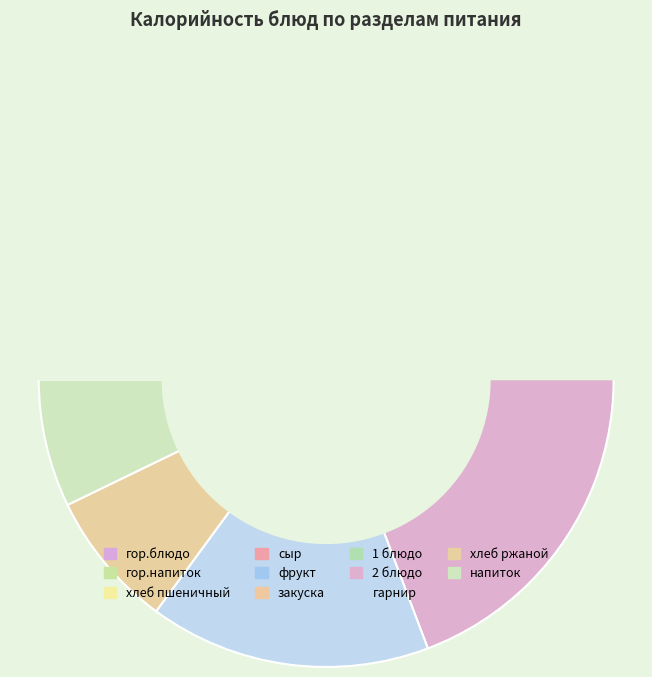

Does сыр account for over 50% of the chart?

No